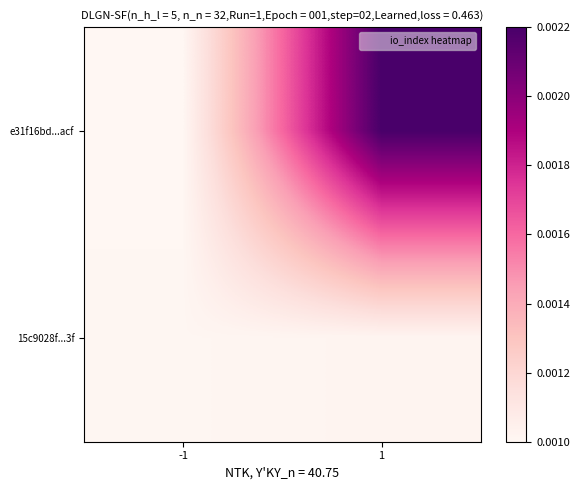

Reading left to right, transcribe all the data shown in this chart.

e31f16bd...acf: -1=0.0	1=0.0
15c9028f...3f: -1=0.0	1=0.0